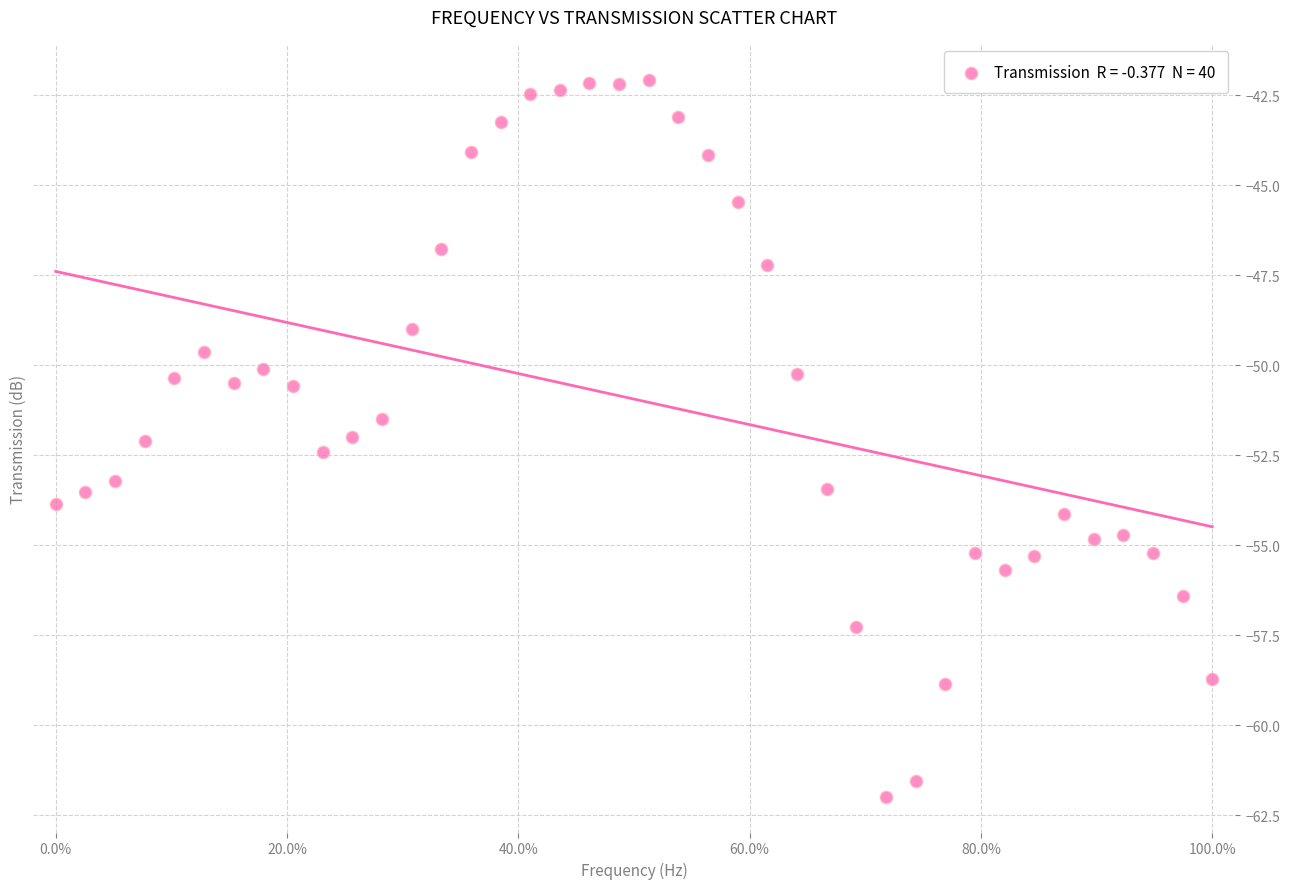

What is the range of Y values (max minus min)?

19.9